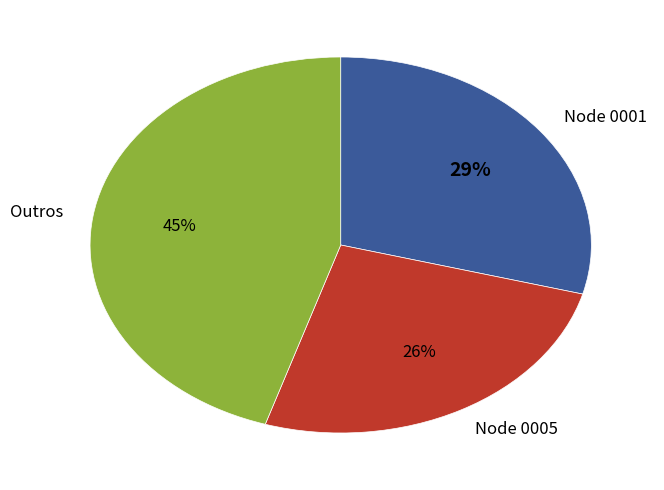

Is the sum of Node 0005 and Outros greater than half?

Yes